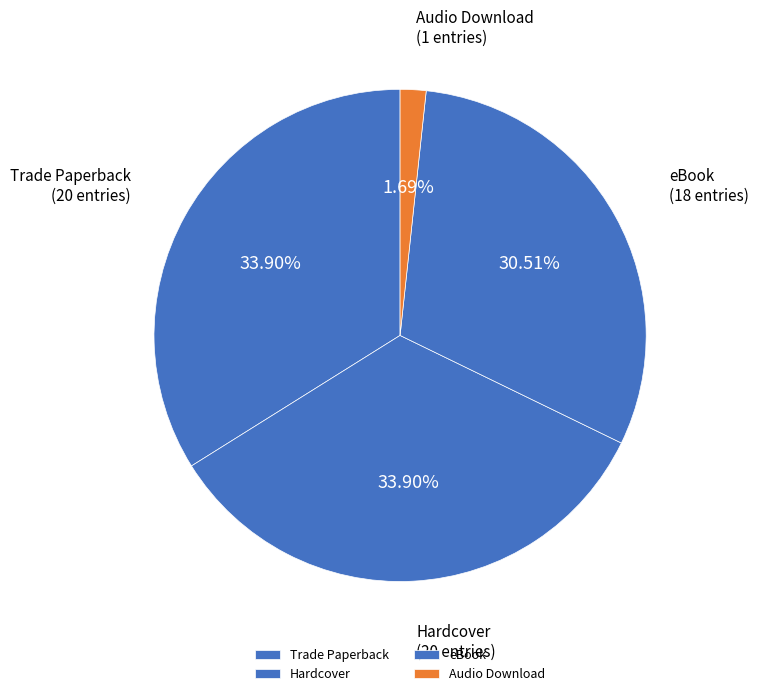

Combined, what portion of the pie is Hardcover and Audio Download?

35.6%